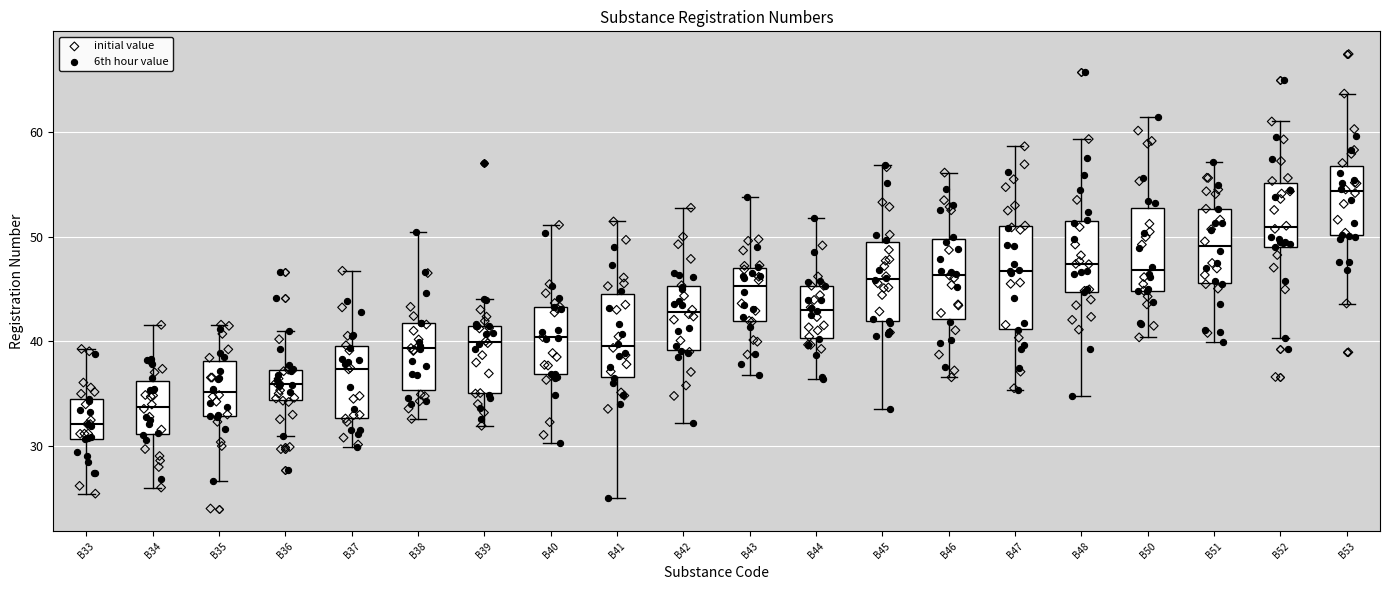

Reading left to right, transcribe this box plot: for each box, give where its median line is, the range the box spans, and where its two whiskers end, as read against the y-axis. The values are not printed on the chart, so give them approximately, as read against the axis.

B33: median 32, box 31 to 34, whiskers 25 to 39
B34: median 34, box 31 to 36, whiskers 26 to 42
B35: median 35, box 33 to 38, whiskers 27 to 42
B36: median 36, box 34 to 37, whiskers 31 to 41
B37: median 37, box 33 to 40, whiskers 30 to 47
B38: median 39, box 35 to 42, whiskers 33 to 50
B39: median 40, box 35 to 41, whiskers 32 to 44
B40: median 40, box 37 to 43, whiskers 30 to 51
B41: median 40, box 37 to 44, whiskers 25 to 51
B42: median 43, box 39 to 45, whiskers 32 to 53
B43: median 45, box 42 to 47, whiskers 37 to 54
B44: median 43, box 40 to 45, whiskers 36 to 52
B45: median 46, box 42 to 49, whiskers 34 to 57
B46: median 46, box 42 to 50, whiskers 37 to 56
B47: median 47, box 41 to 51, whiskers 35 to 59
B48: median 47, box 45 to 51, whiskers 35 to 59
B50: median 47, box 45 to 53, whiskers 40 to 61
B51: median 49, box 46 to 53, whiskers 40 to 57
B52: median 51, box 49 to 55, whiskers 40 to 61
B53: median 54, box 50 to 57, whiskers 44 to 64